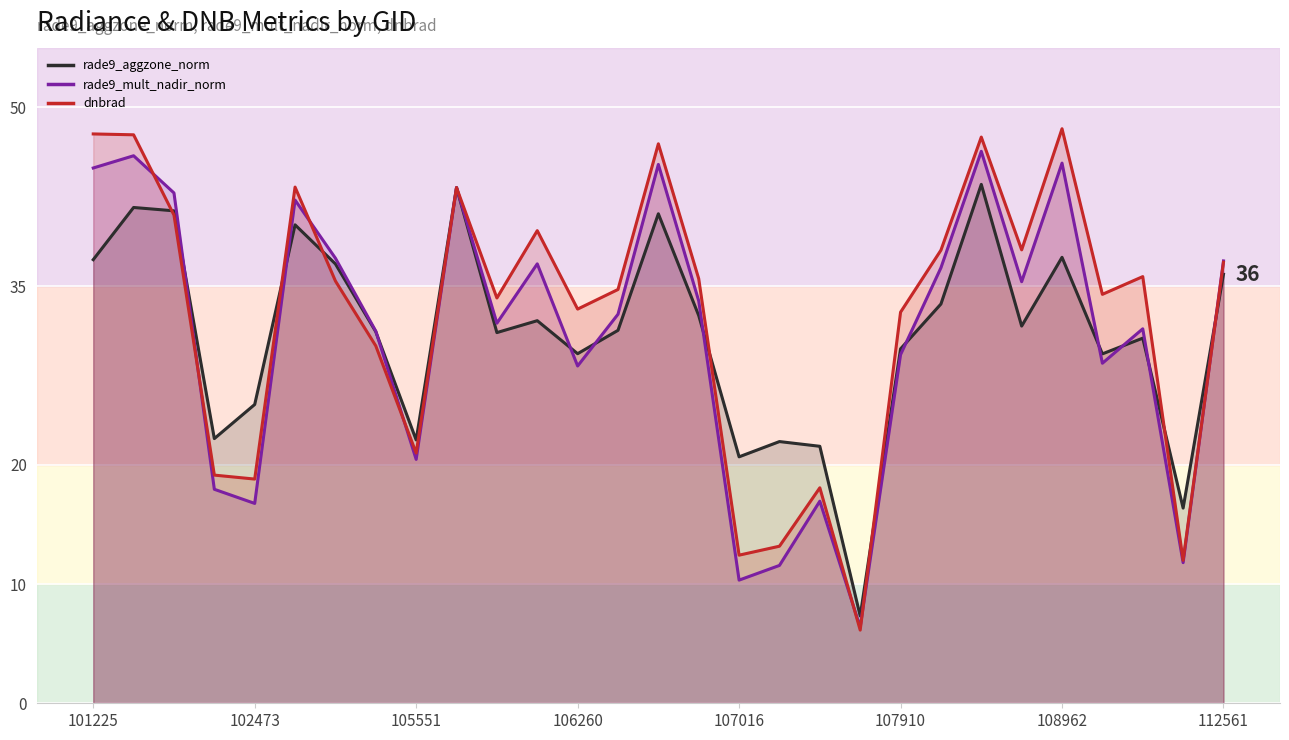

True or false: dnbrad has a value of 69.0 at 101225.

False